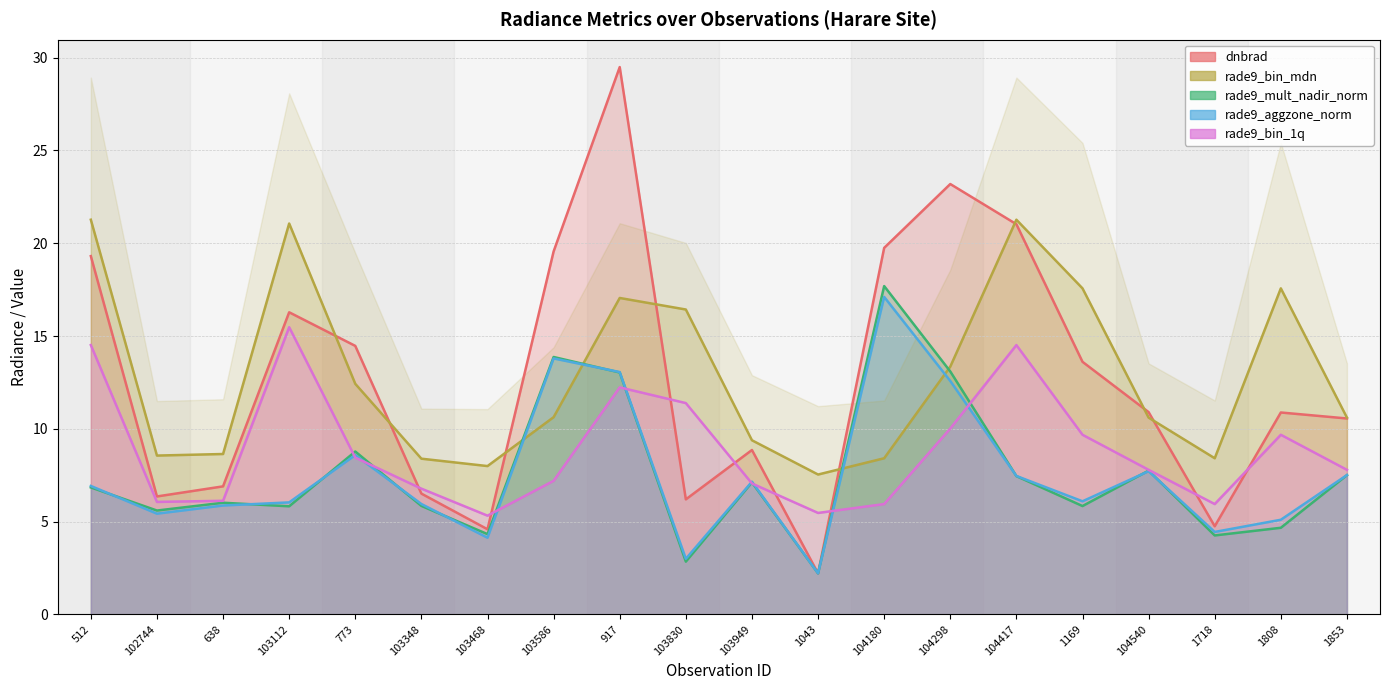

How many distinct data groups are displayed?

5